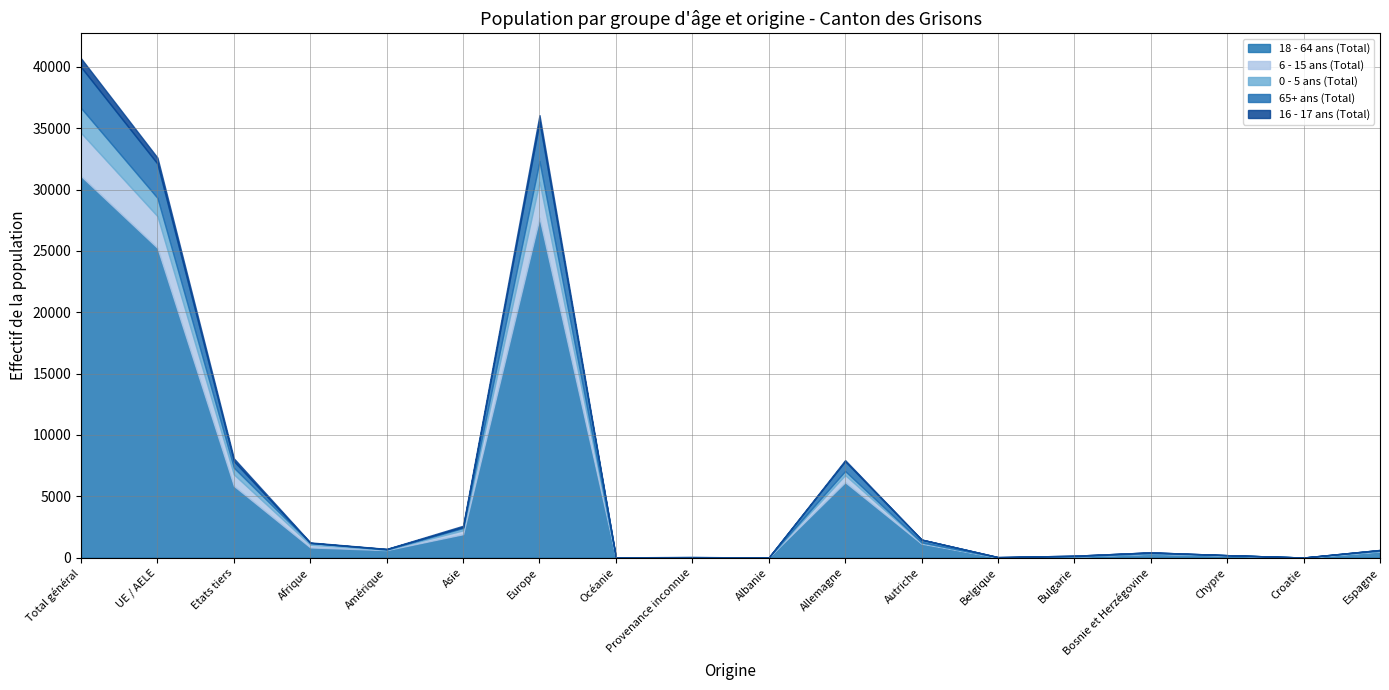

How many times do 65+ ans (Total) and 18 - 64 ans (Total) cross each other?

2